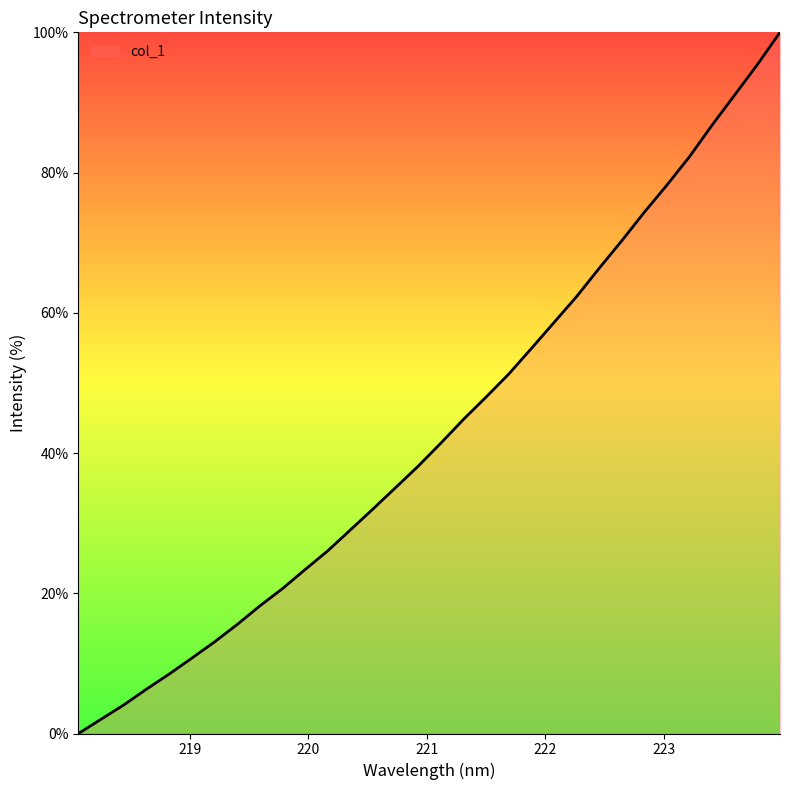

What is the difference between the maximum and minimum values?

100.0